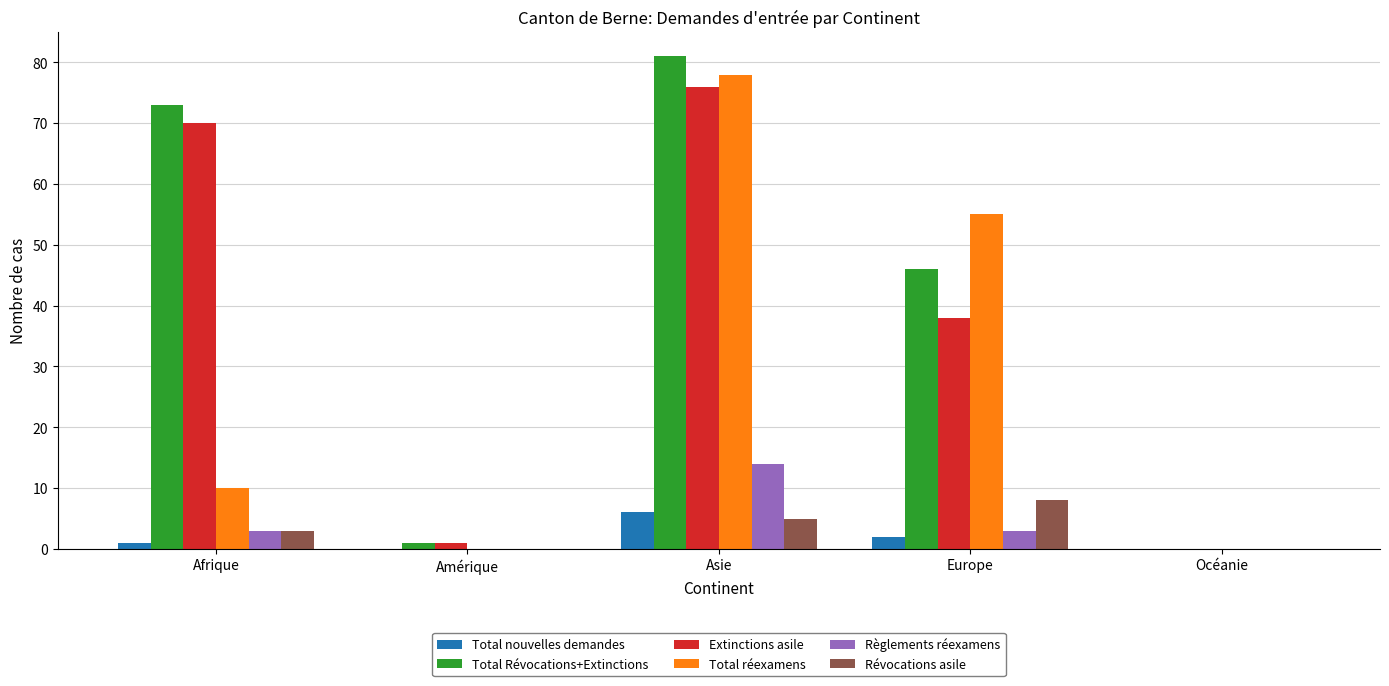

Is the value of Règlements réexamens at Océanie greater than the value of Total réexamens at Asie?

No